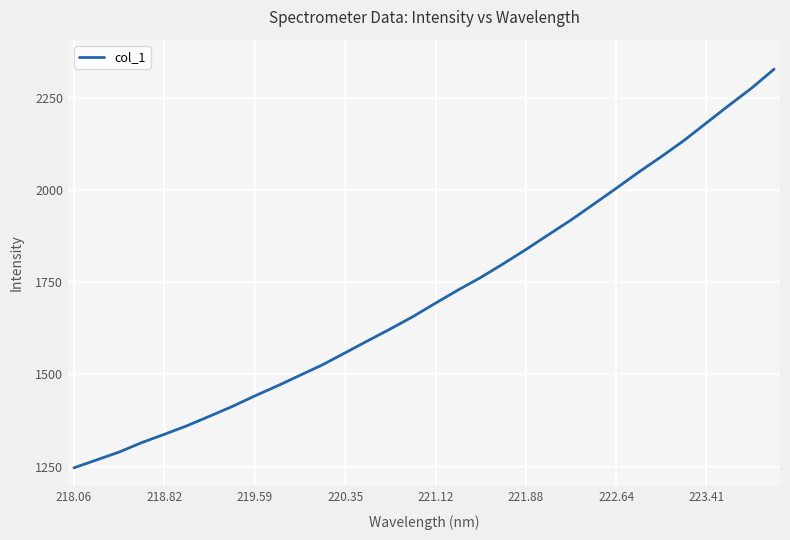

What is the minimum value shown in the chart?

1246.7